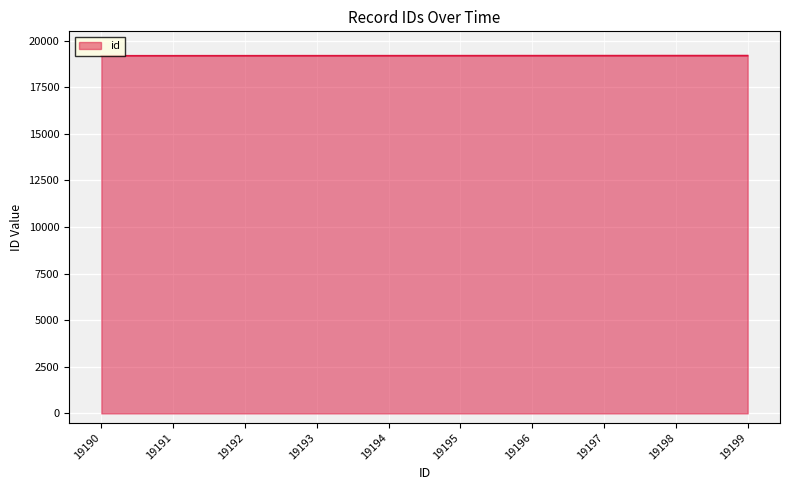

Count the number of categories in the chart.

10